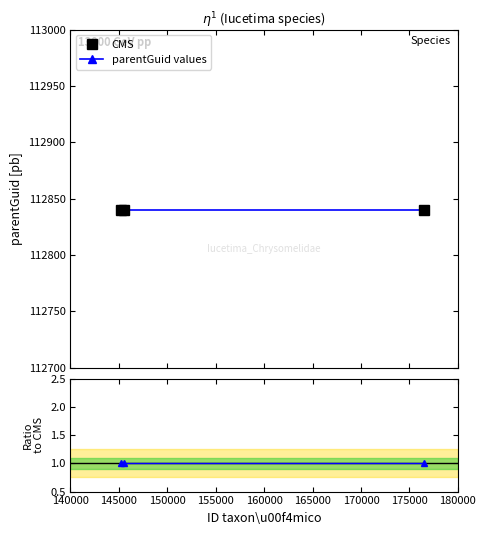

What is the sum of the Ratio to CMS values at 150000 and 145000?

2